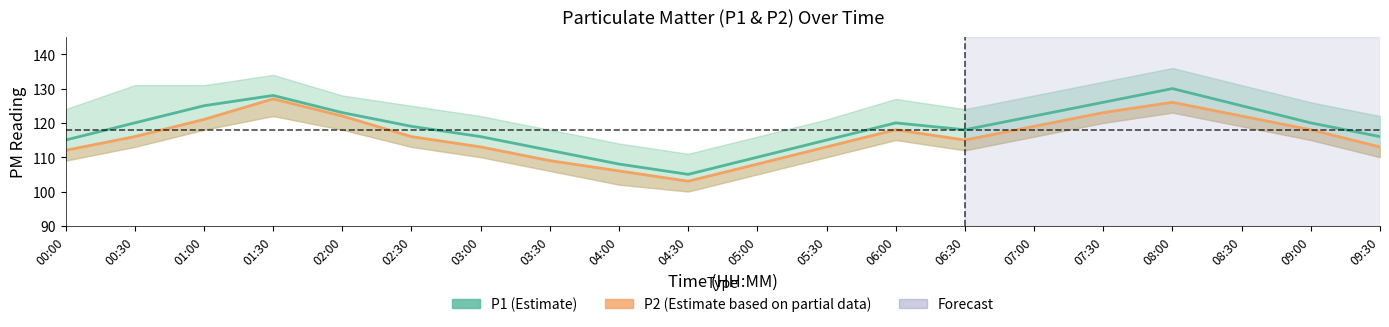

Rank the categories by P1 (Estimate) value from highest to lowest.

08:00, 01:30, 07:30, 01:00, 08:30, 02:00, 07:00, 00:30, 06:00, 09:00, 02:30, 06:30, 03:00, 09:30, 00:00, 05:30, 03:30, 05:00, 04:00, 04:30